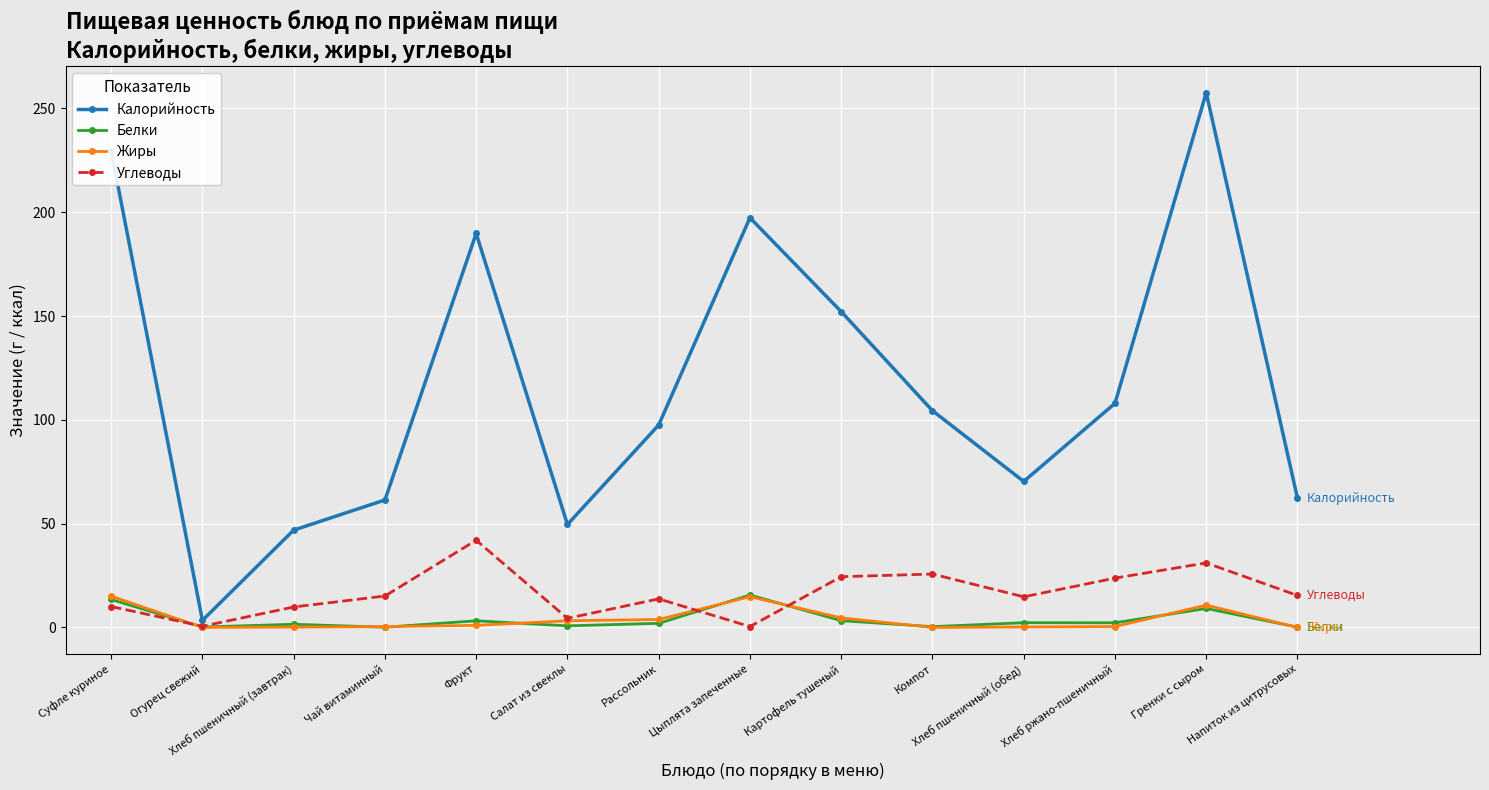

Count the number of data series in this chart.

4